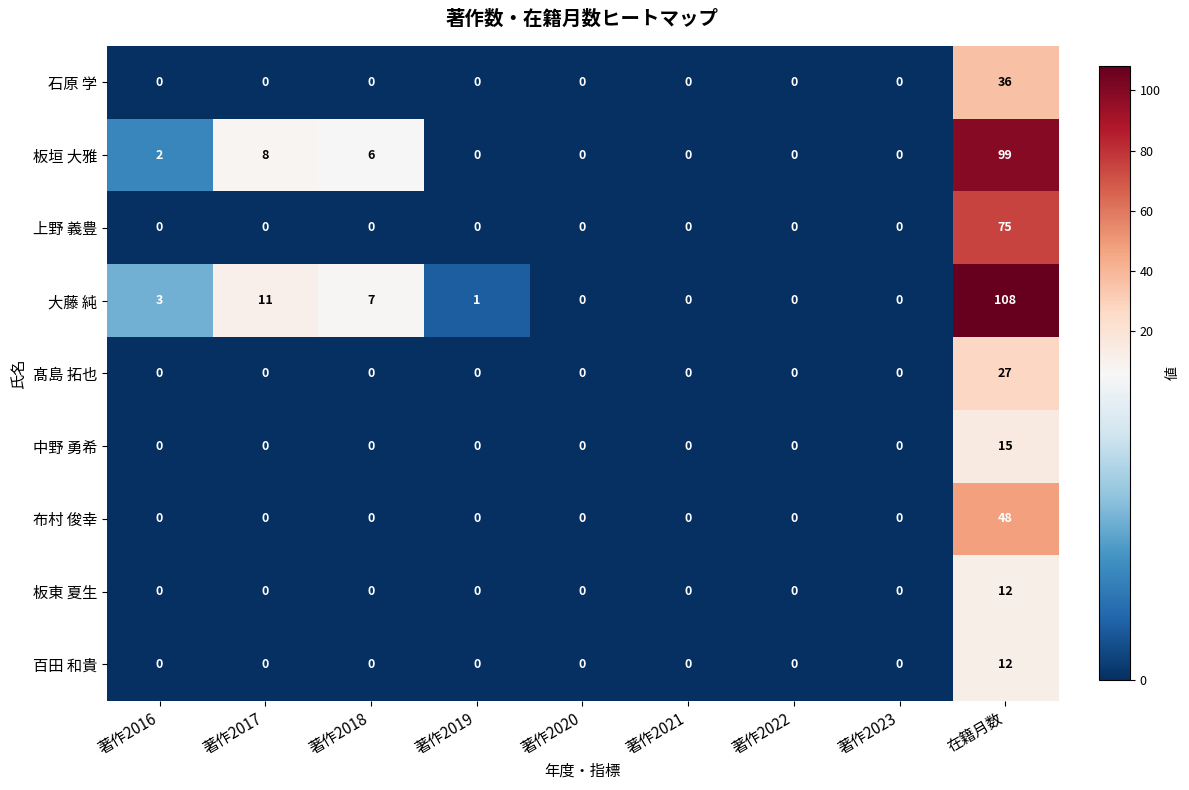

What is the difference between the maximum and minimum values in the 大藤 純 series?

108